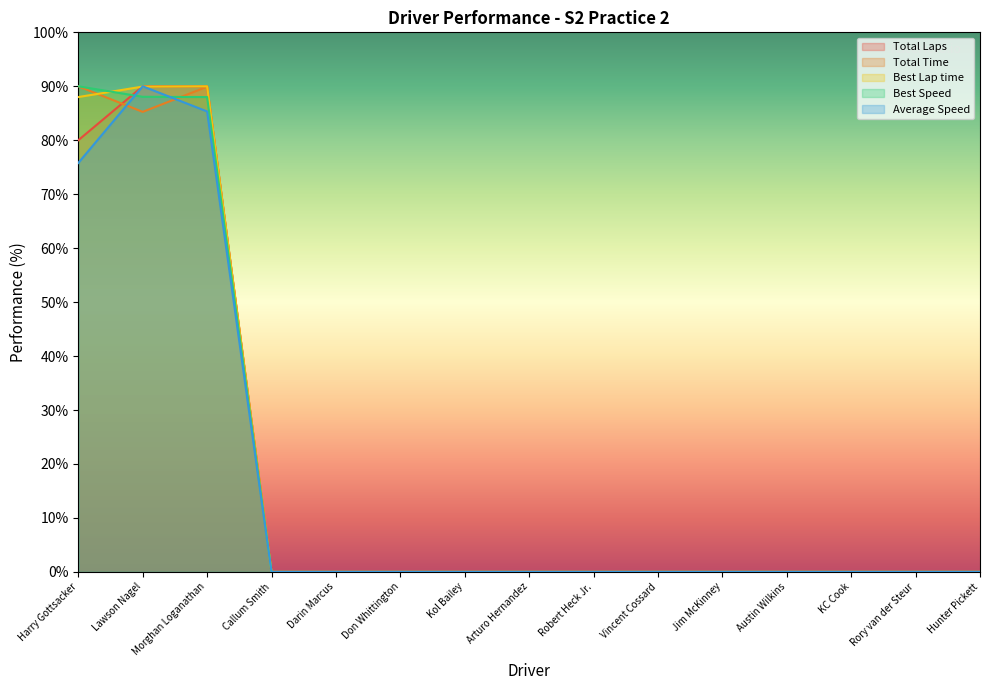

What is the label of the 9th point from the right?

Kol Bailey